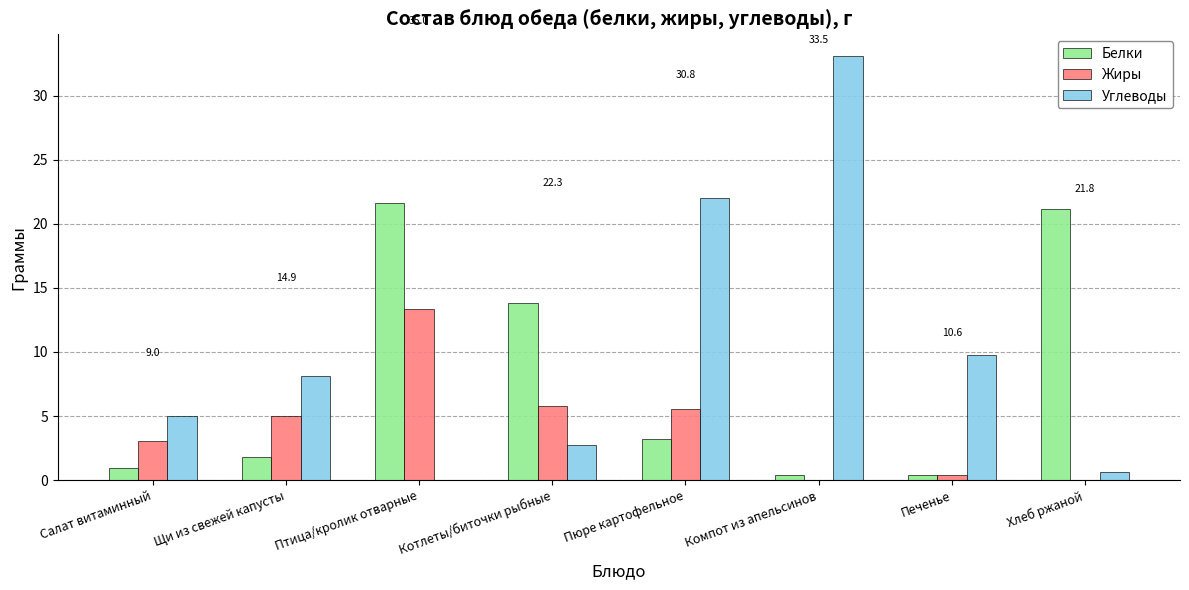

Reading left to right, list all the values displayed in this chart.

Белки: Салат витаминный=1.0	Щи из свежей капусты=1.8	Птица/кролик отварные=21.7	Котлеты/биточки рыбные=13.8	Пюре картофельное=3.2	Компот из апельсинов=0.4	Печенье=0.4	Хлеб ржаной=21.2
Жиры: Салат витаминный=3.0	Щи из свежей капусты=5.0	Птица/кролик отварные=13.3	Котлеты/биточки рыбные=5.8	Пюре картофельное=5.6	Компот из апельсинов=0.0	Печенье=0.4	Хлеб ржаной=0.0
Углеводы: Салат витаминный=5.0	Щи из свежей капусты=8.1	Птица/кролик отварные=0.0	Котлеты/биточки рыбные=2.7	Пюре картофельное=22.0	Компот из апельсинов=33.2	Печенье=9.8	Хлеб ржаной=0.7